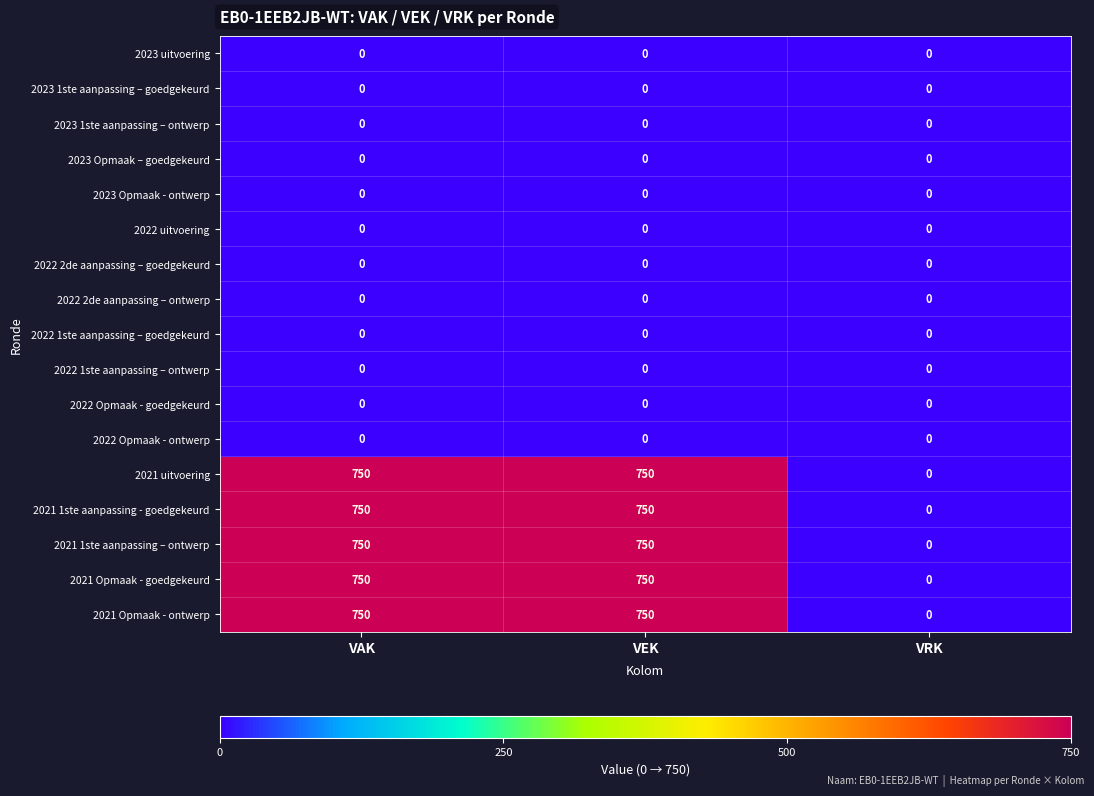

What is the spread (max minus min) of values at VEK?

750